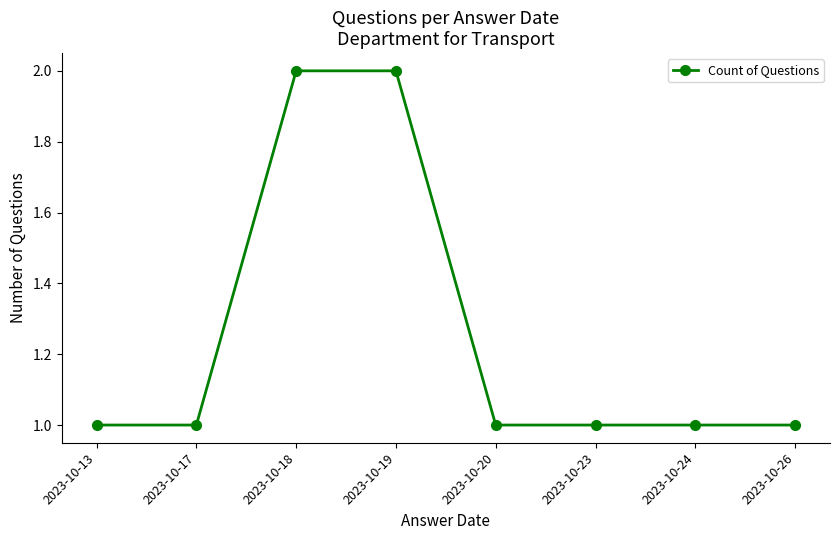

The value at 2023-10-26 is 1. True or false?

True